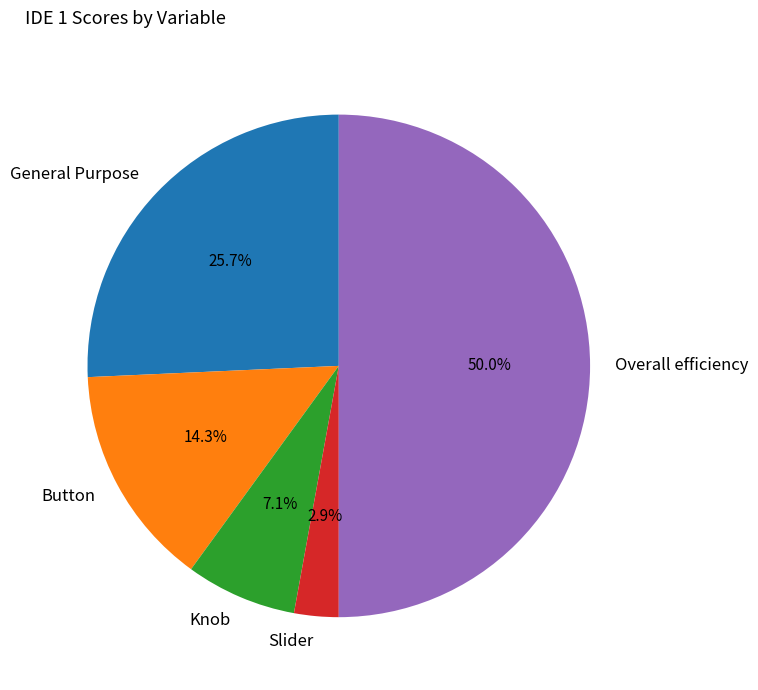

What is the largest slice in the pie chart?

Overall efficiency